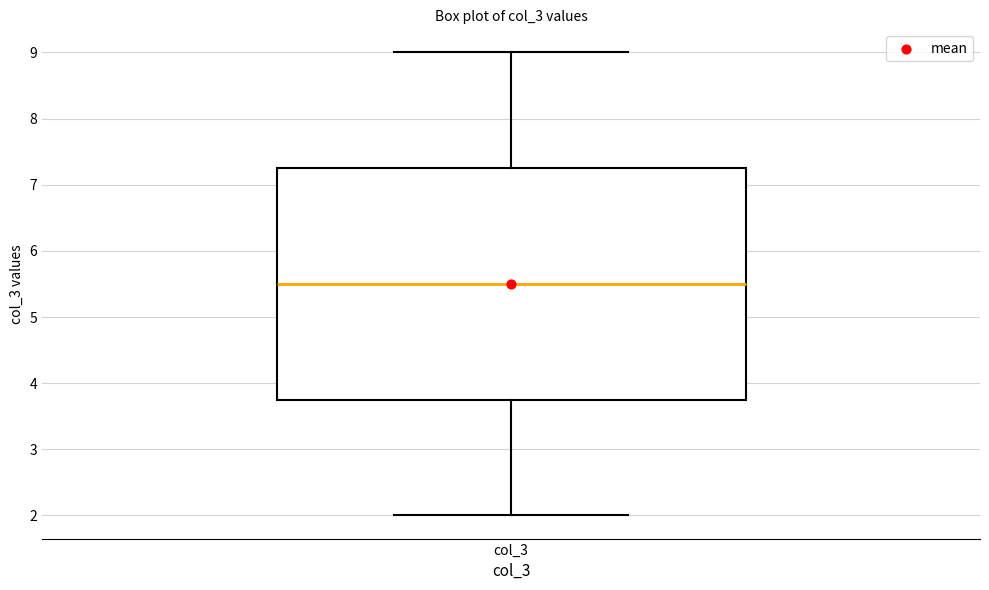

Read this box plot against the y-axis: the position of the median line, the range covered by the box, and the ends of both whiskers. The values are not printed on the chart, so give them approximately, as read against the axis.

median 5.5, box 3.8 to 7.3, whiskers 2.0 to 9.0